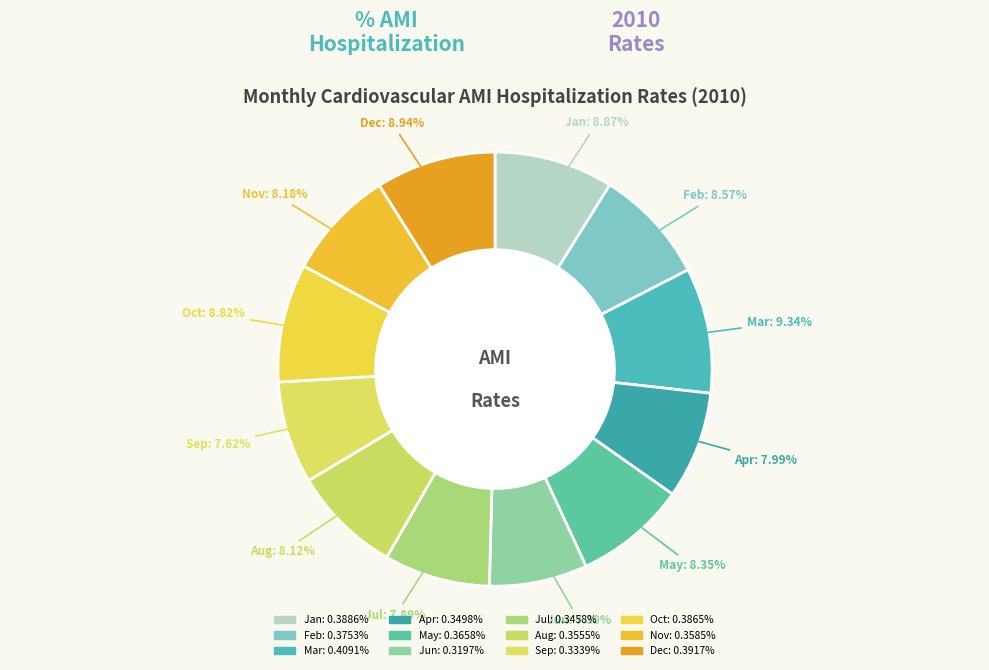

True or false: Dec accounts for 9% of the total.

True